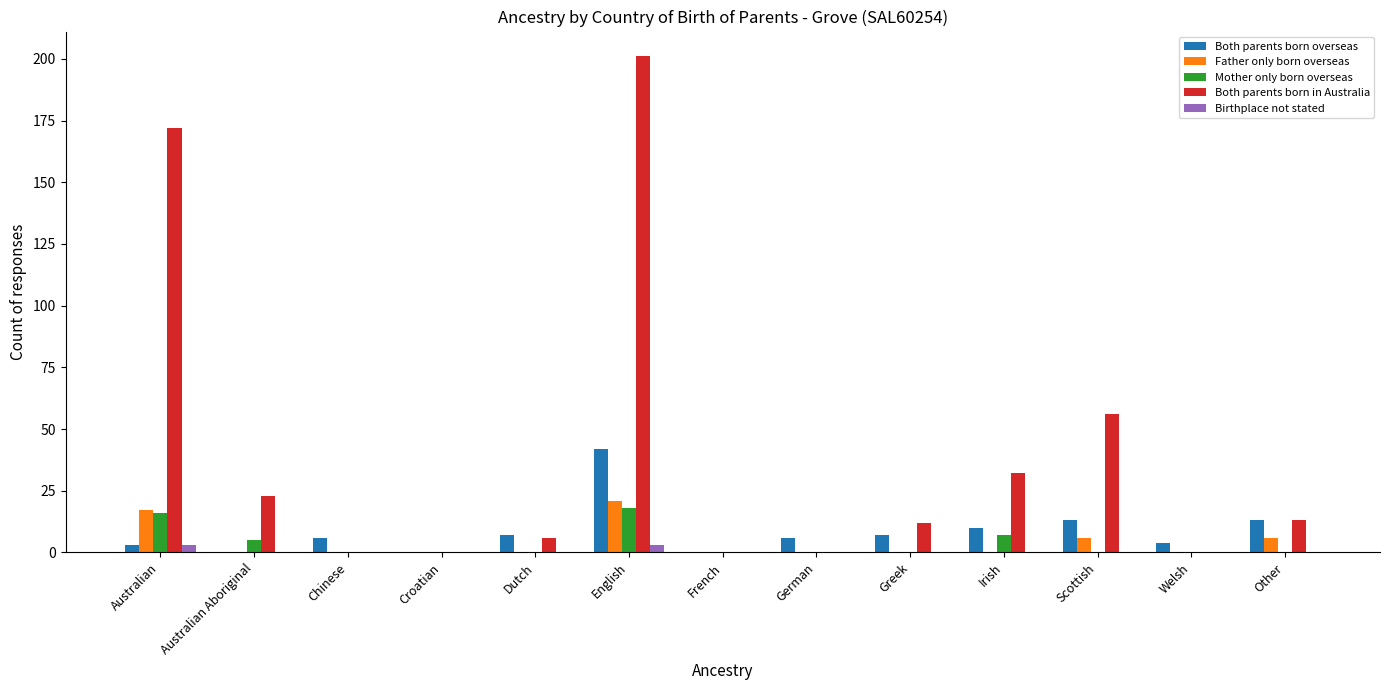

At which category does the chart reach its peak across all series?

English